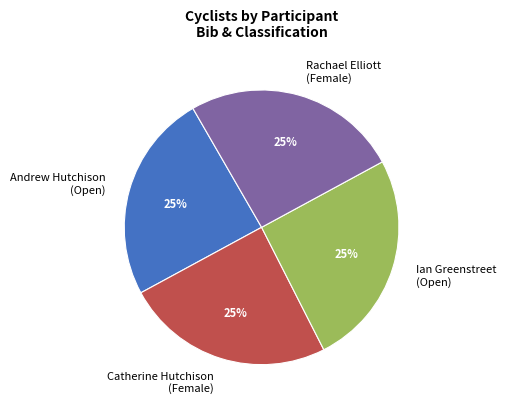

To the nearest percent, what is the average slice percentage?

25%